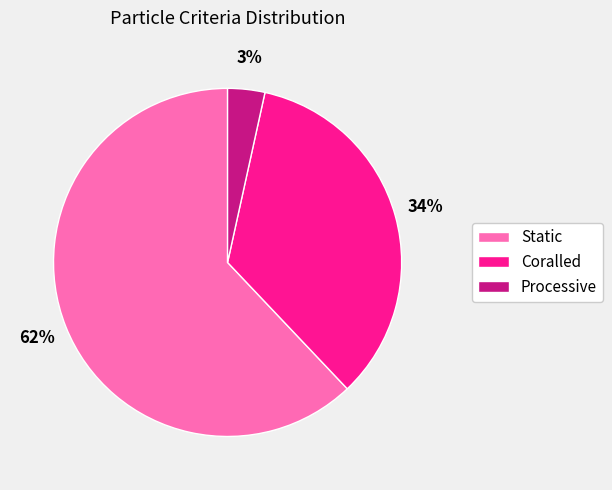

Approximately how many times larger is the value at Processive compared to Coralled?

0.1